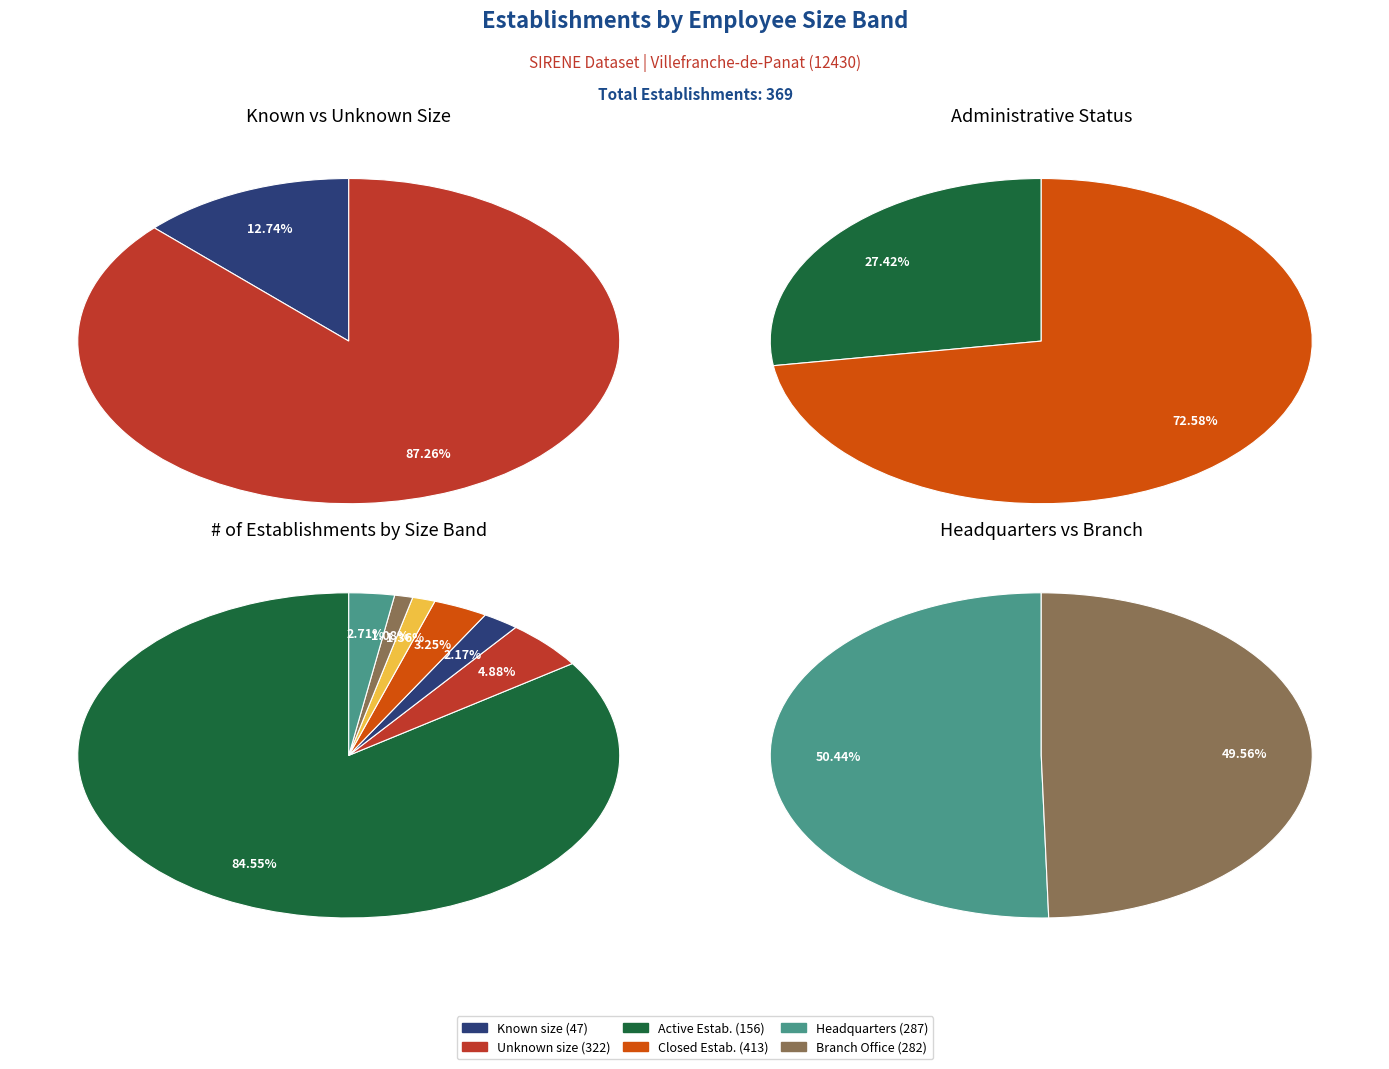

Rank the categories by value from lowest to highest.

00, 11, 02, , 03, 01, NN